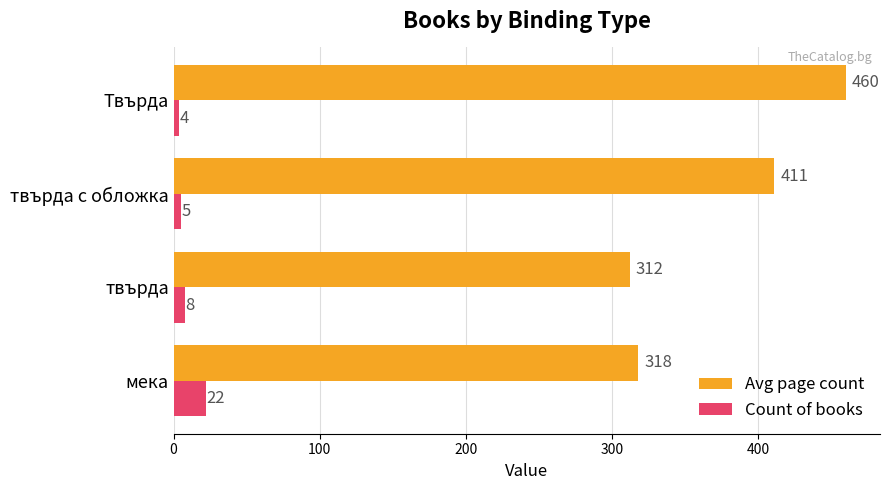

Which label corresponds to the smallest value in the chart?

Твърда